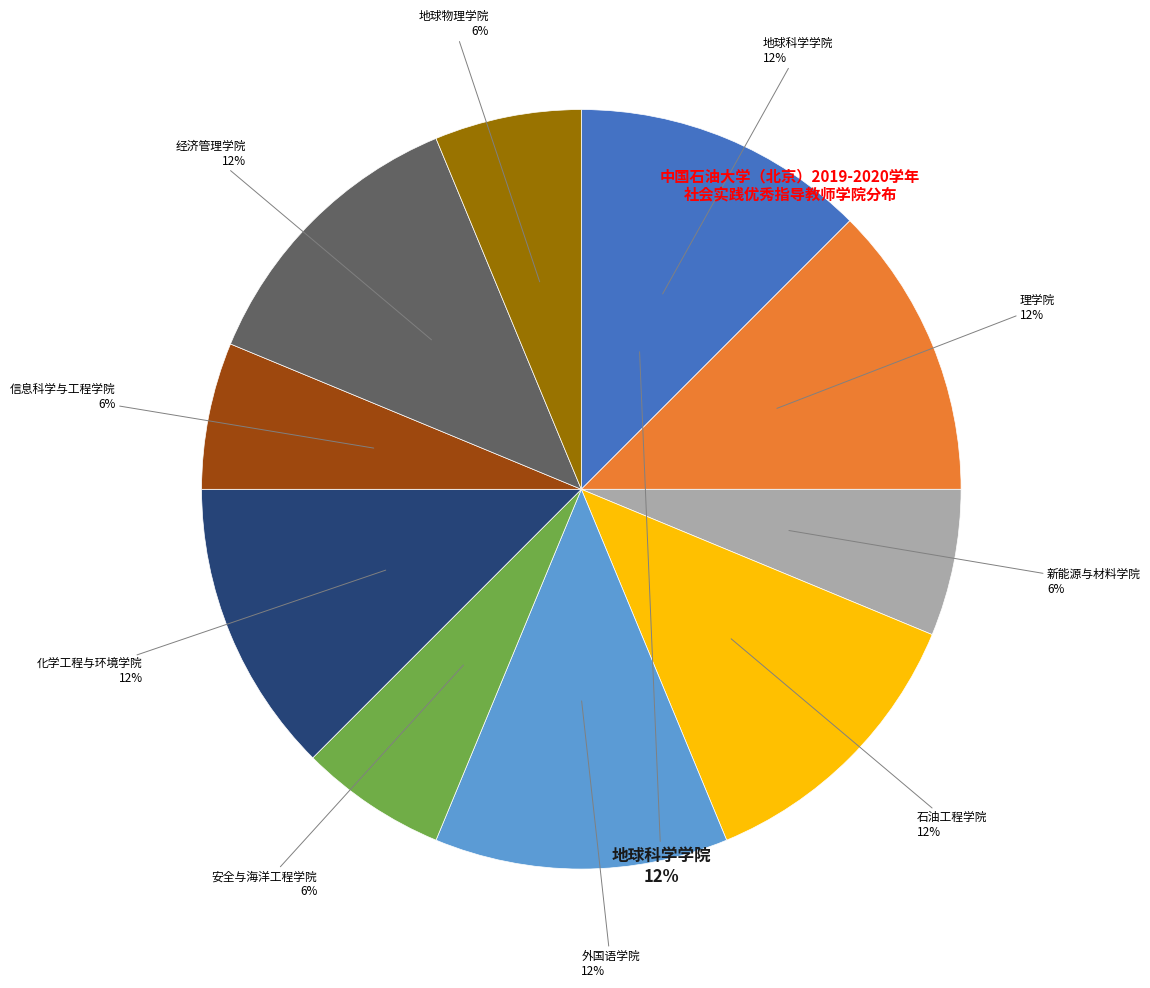

Which category has the biggest portion of the pie?

地球科学学院